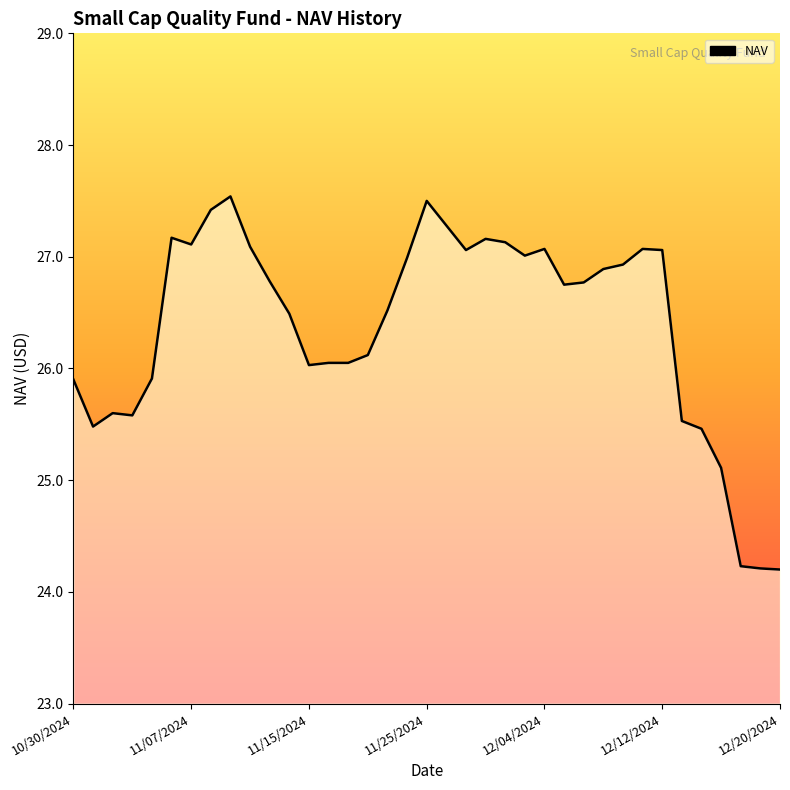

What is the smallest value displayed?

24.2